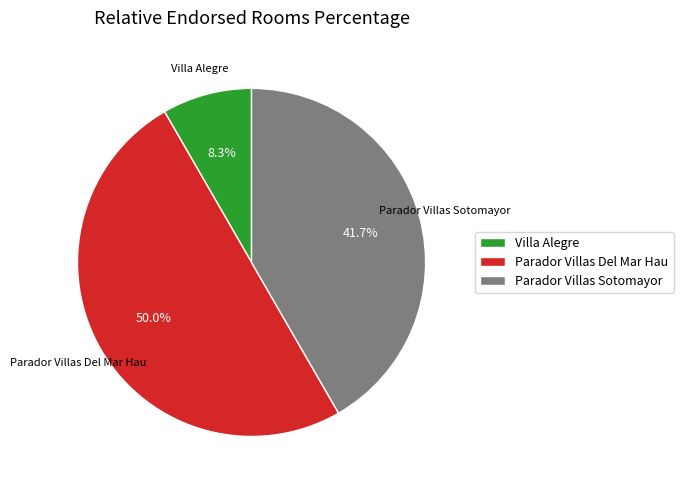

How many segments does this pie chart have?

3